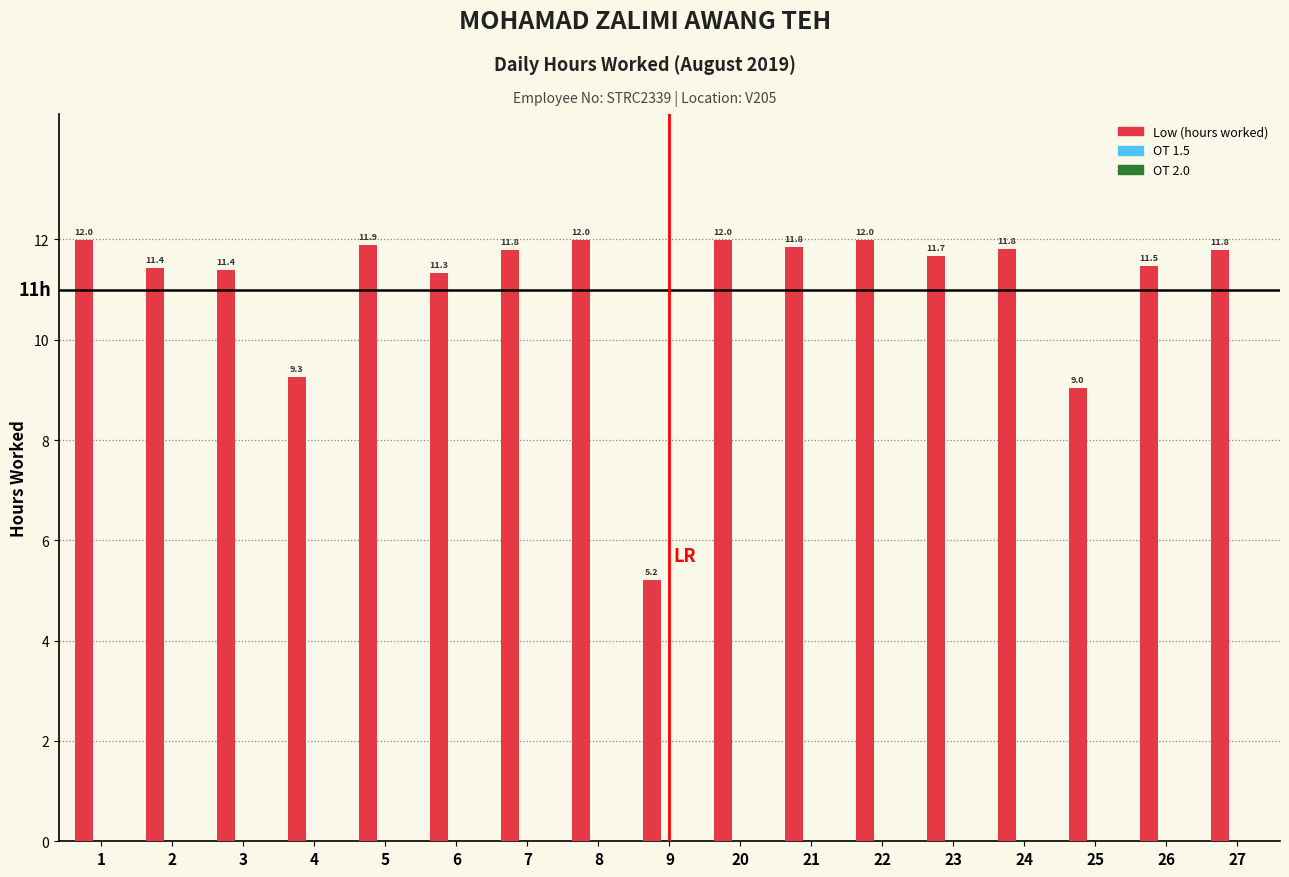

Reading left to right, what are all the values shown in this chart?

1=12.0	2=11.4	3=11.4	4=9.3	5=11.9	6=11.3	7=11.8	8=12.0	9=5.2	20=12.0	21=11.8	22=12.0	23=11.7	24=11.8	25=9.0	26=11.5	27=11.8